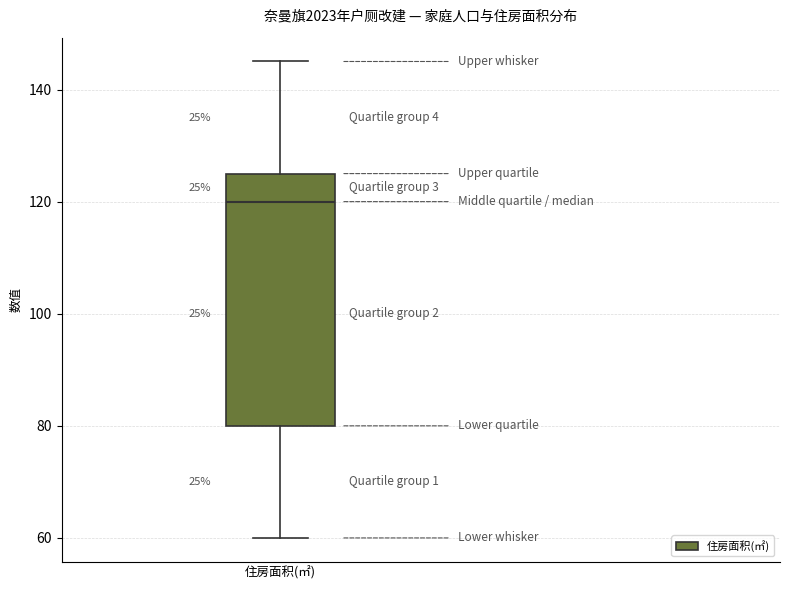

Where does the upper whisker of the box for 住房面积(㎡) end on the y-axis? The values are not printed on the chart, so give them approximately, as read against the axis.

146